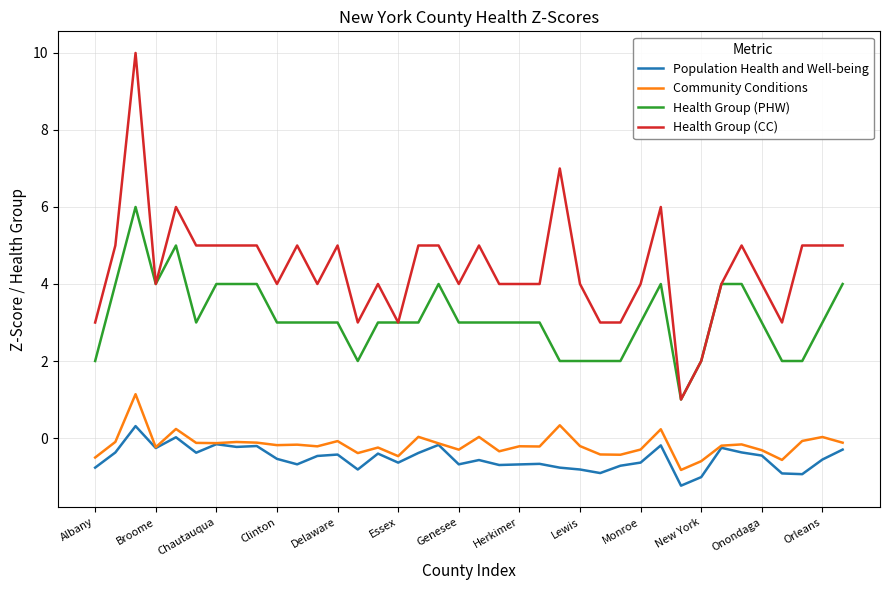

What are all the series names shown in the legend?

Population Health and Well-being, Community Conditions, Health Group (PHW), Health Group (CC)